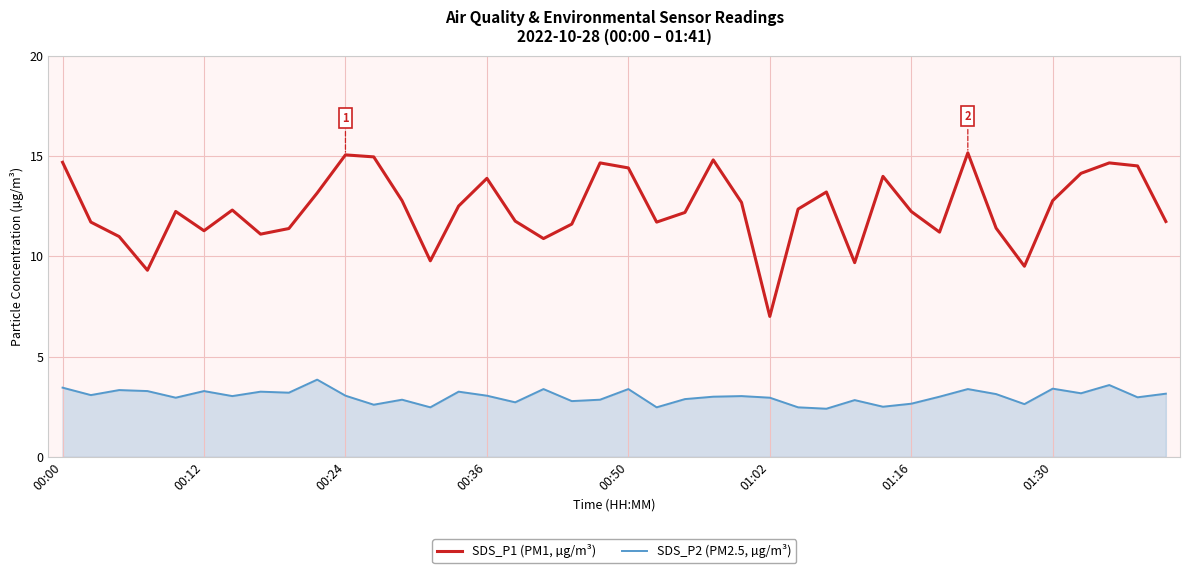

True or false: SDS_P2 (PM2.5, µg/m³) and SDS_P1 (PM1, µg/m³) cross at least once.

False